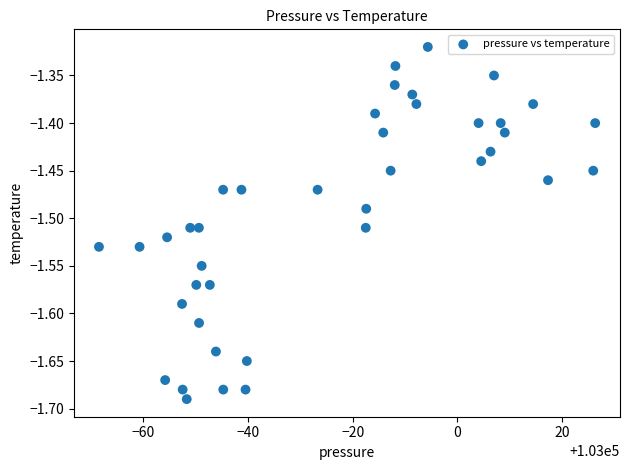

What is the range of X values (max minus min)?

94.7